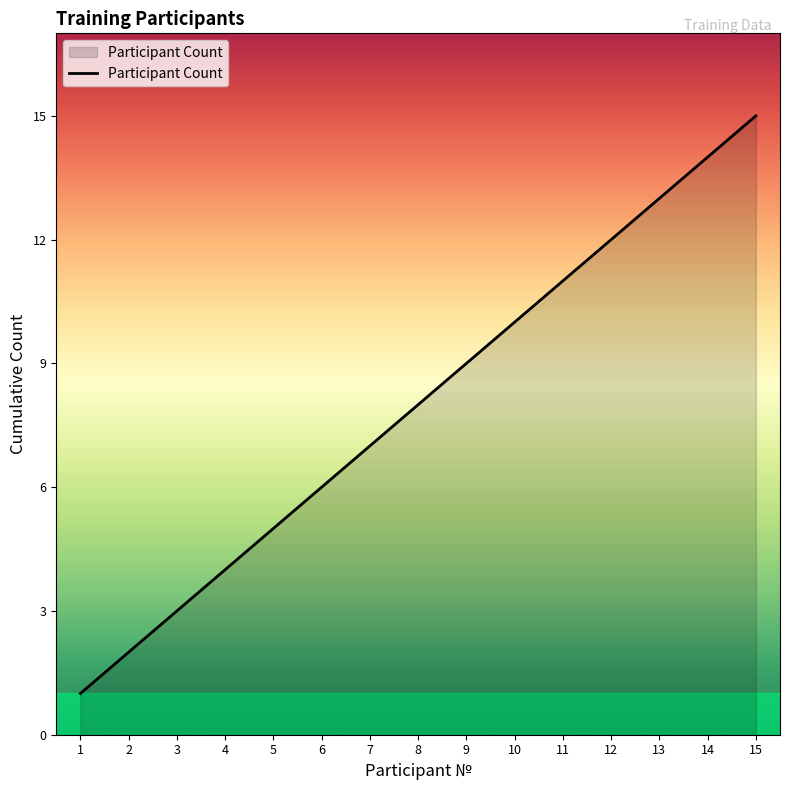

Rank the categories by value from lowest to highest.

1, 2, 3, 4, 5, 6, 7, 8, 9, 10, 11, 12, 13, 14, 15